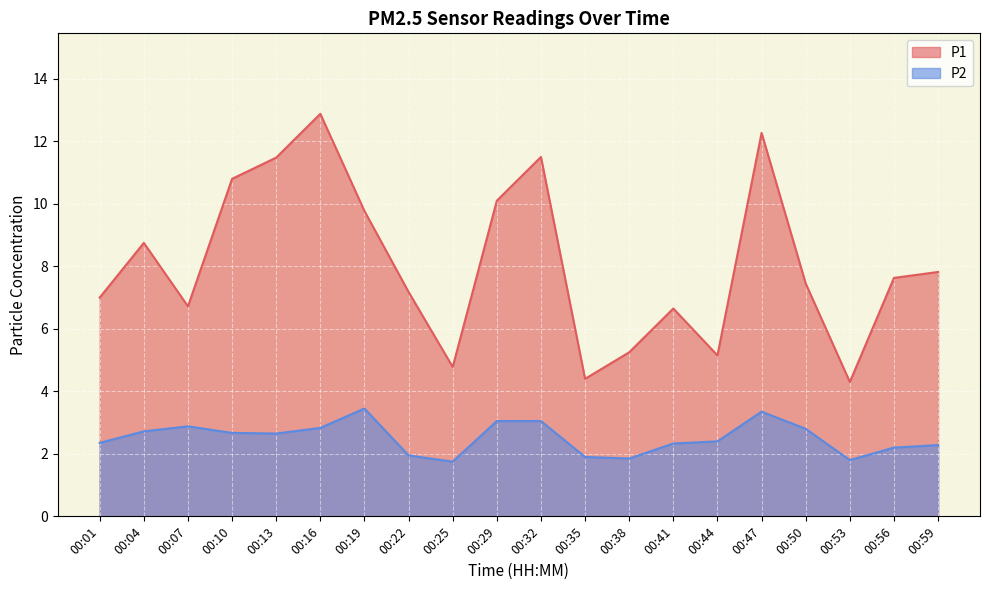

True or false: P2 and P1 cross at least once.

False